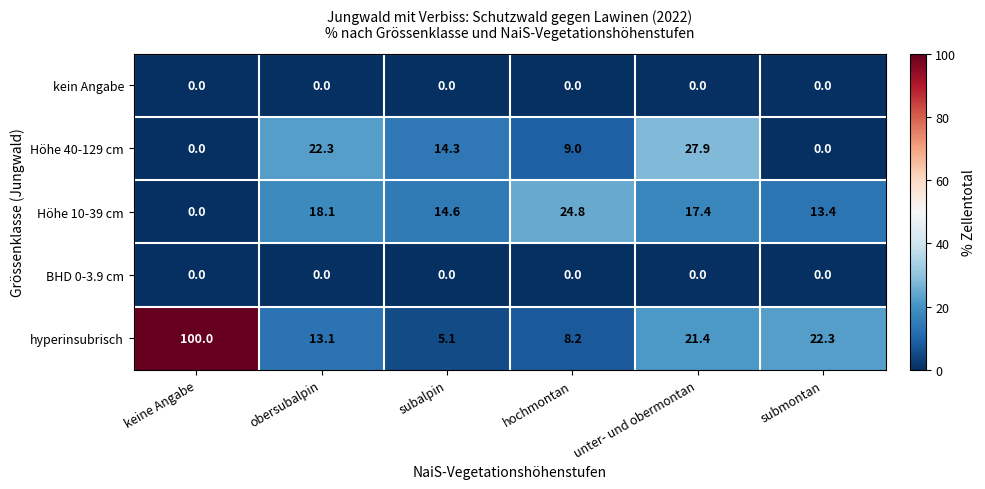

At which label does hyperinsubrisch first exceed 21?

keine Angabe